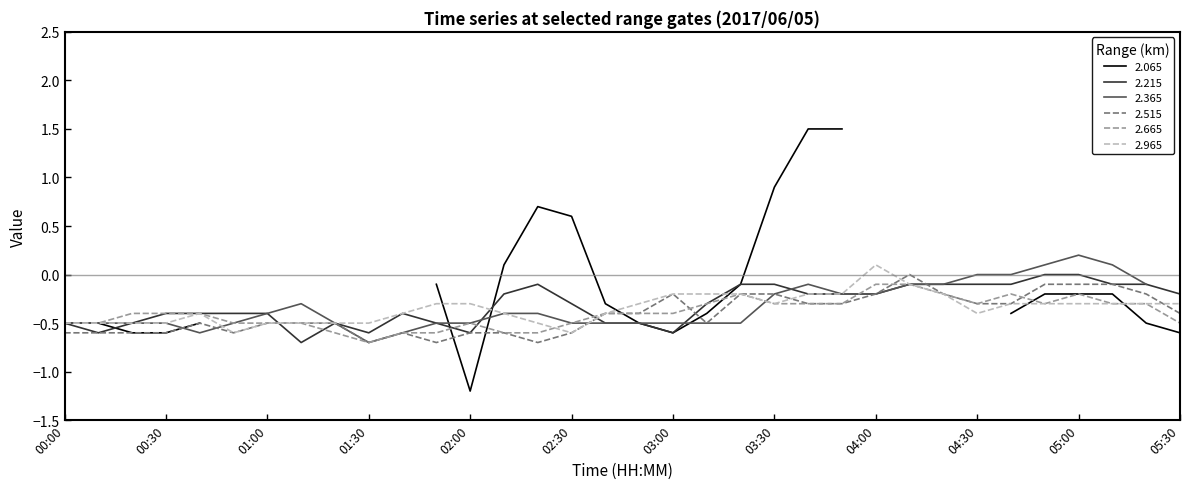

What is the lowest value of the 2.215 series?

-0.7